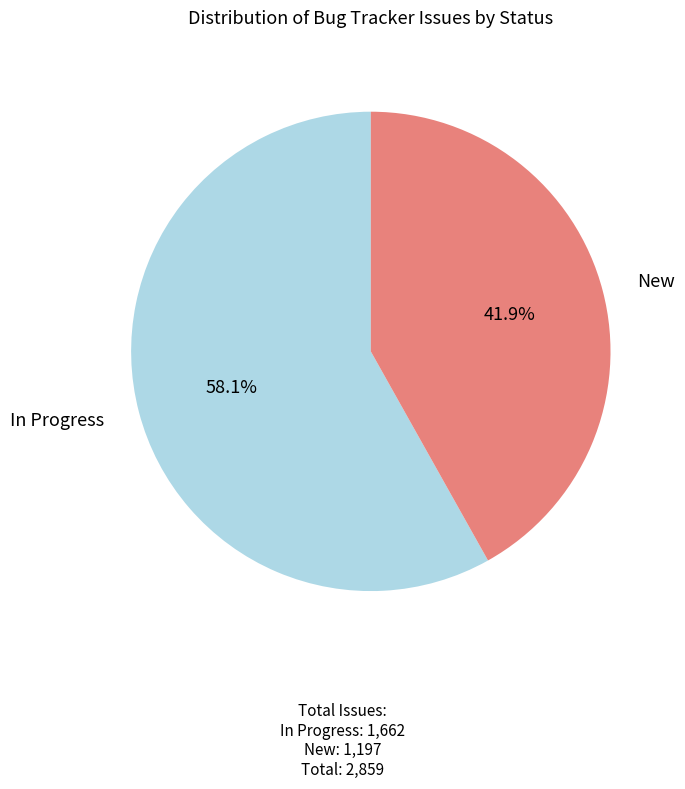

Which has a higher value, New or In Progress?

In Progress